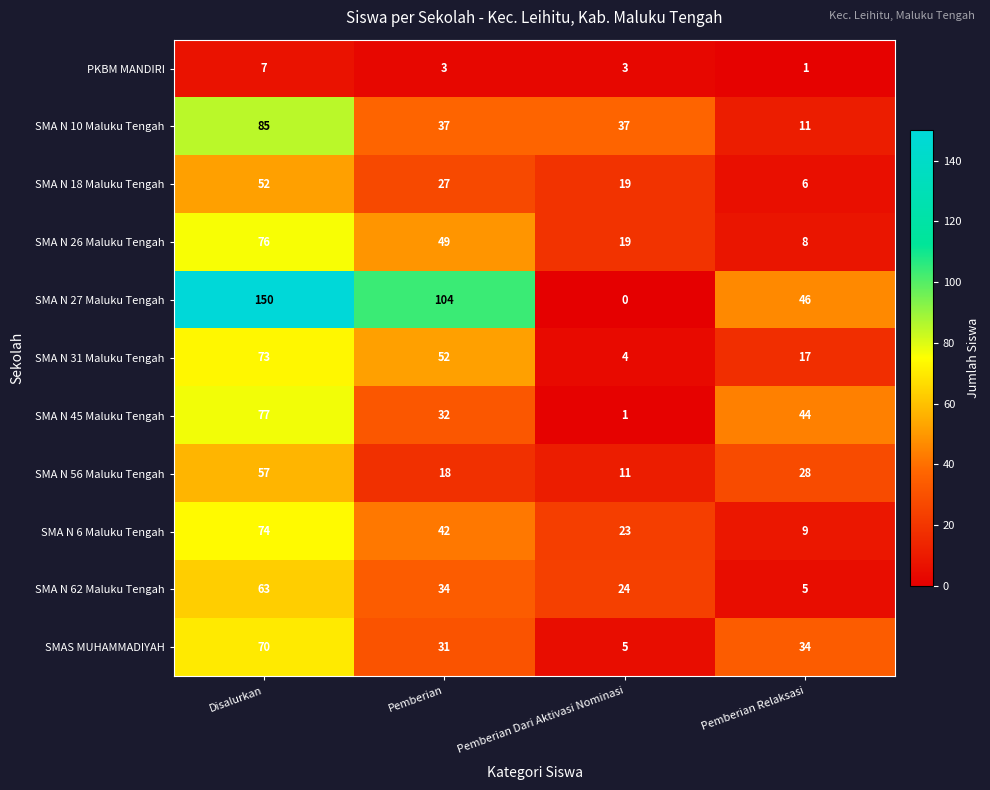

The value of SMA N 31 Maluku Tengah at Pemberian Relaksasi is 10. True or false?

False